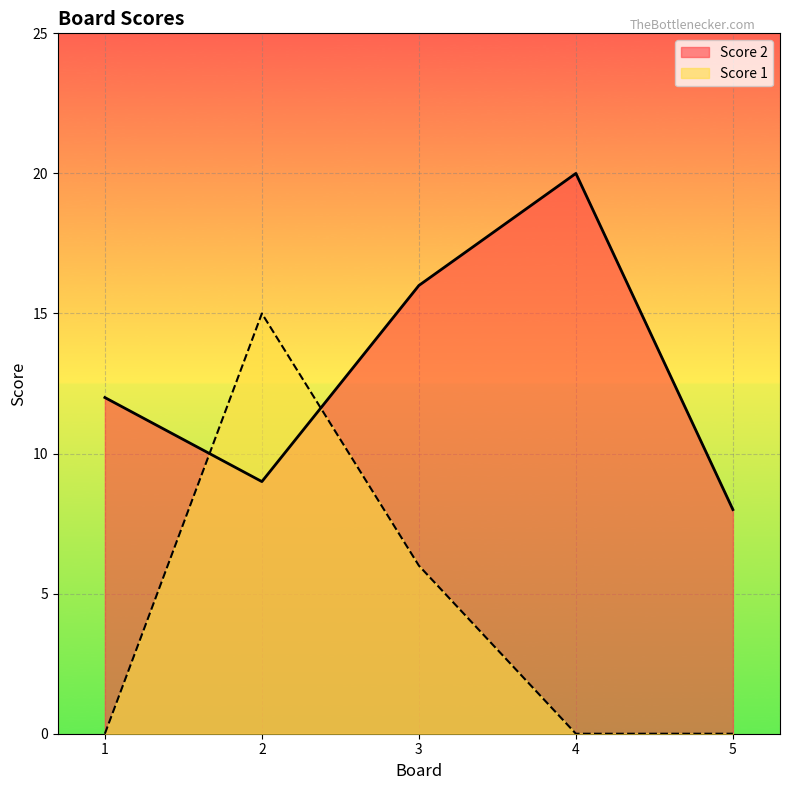

How many lines are shown in the chart?

2